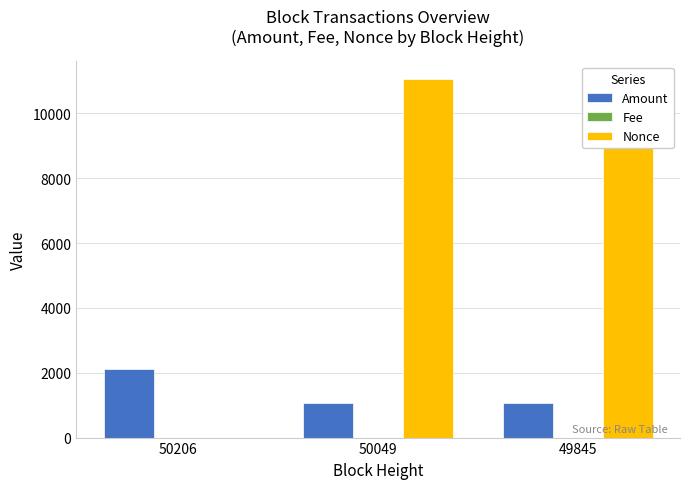

Between 50206 and 50049, which series saw the biggest shift?

Nonce